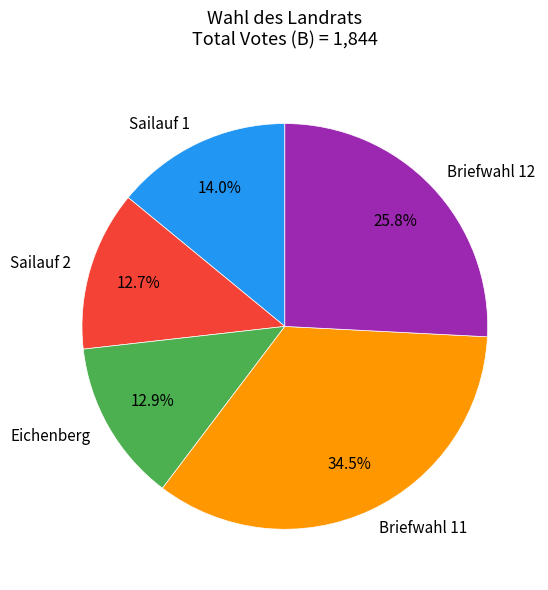

To the nearest percent, what portion does Briefwahl 12 represent?

26%